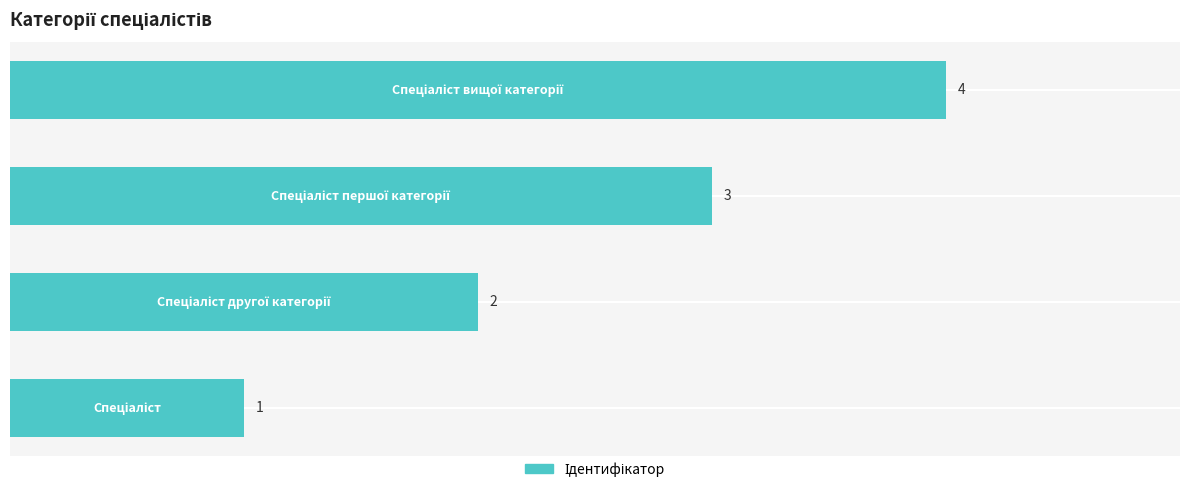

What is the sum of all values?

10